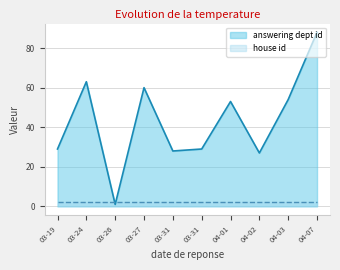

What are all the series names shown in the legend?

answering dept id, house id